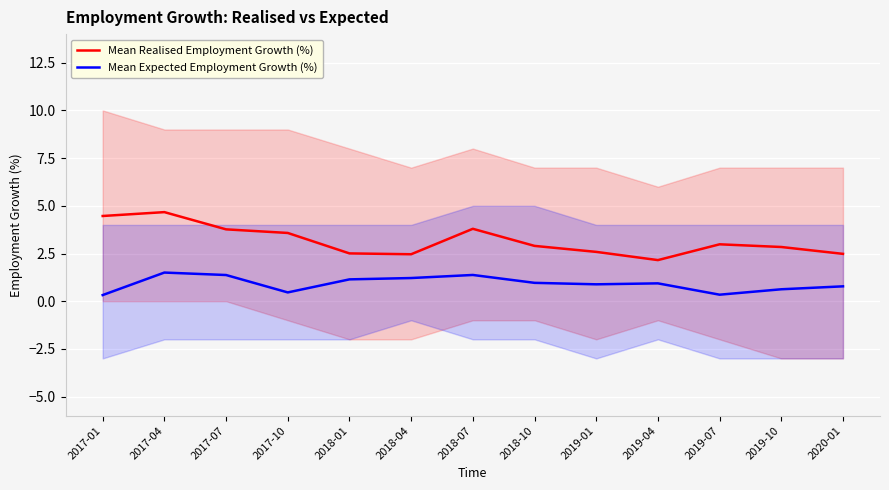

Rank the series at 2018-10 from lowest to highest value.

Mean Expected Employment Growth (%), Mean Realised Employment Growth (%)